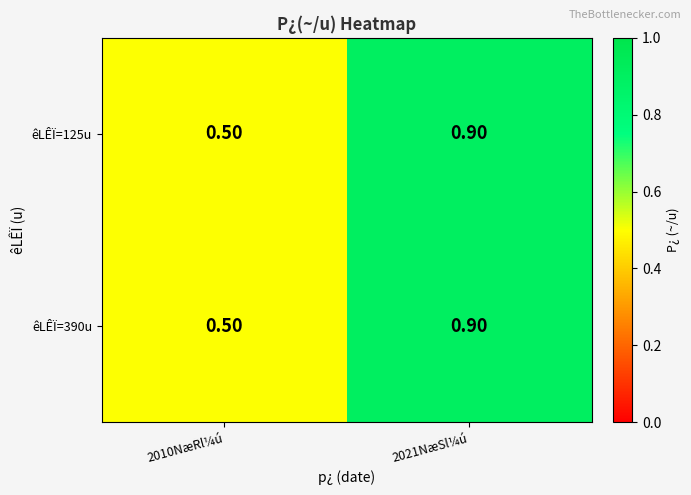

What is the average value of the êLÊÏ=390u series?

0.7